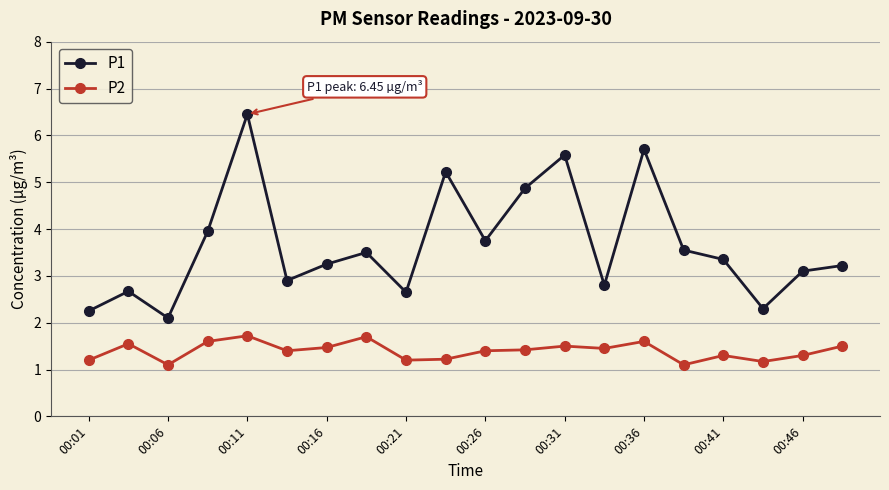

What is the value of the P1 point at the 20th from the left?

3.2